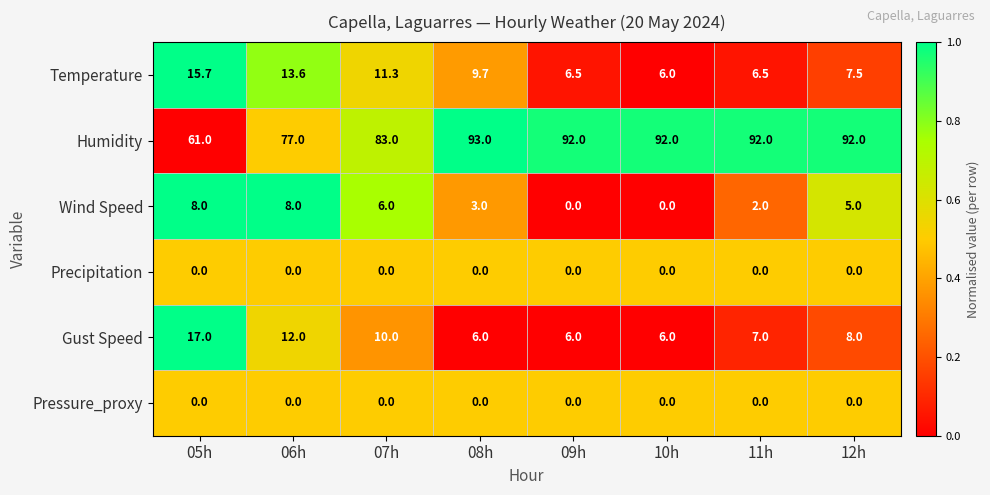

What is the total value across all series at 07h?

110.3